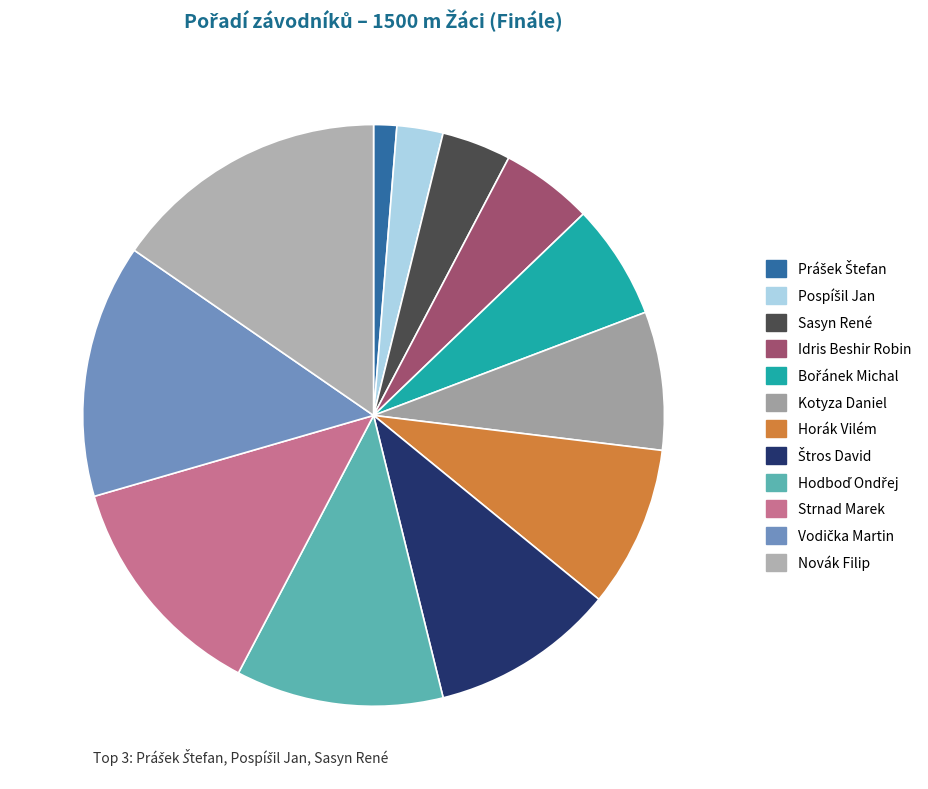

What is the change in value from Štros David to Vodička Martin?

+3